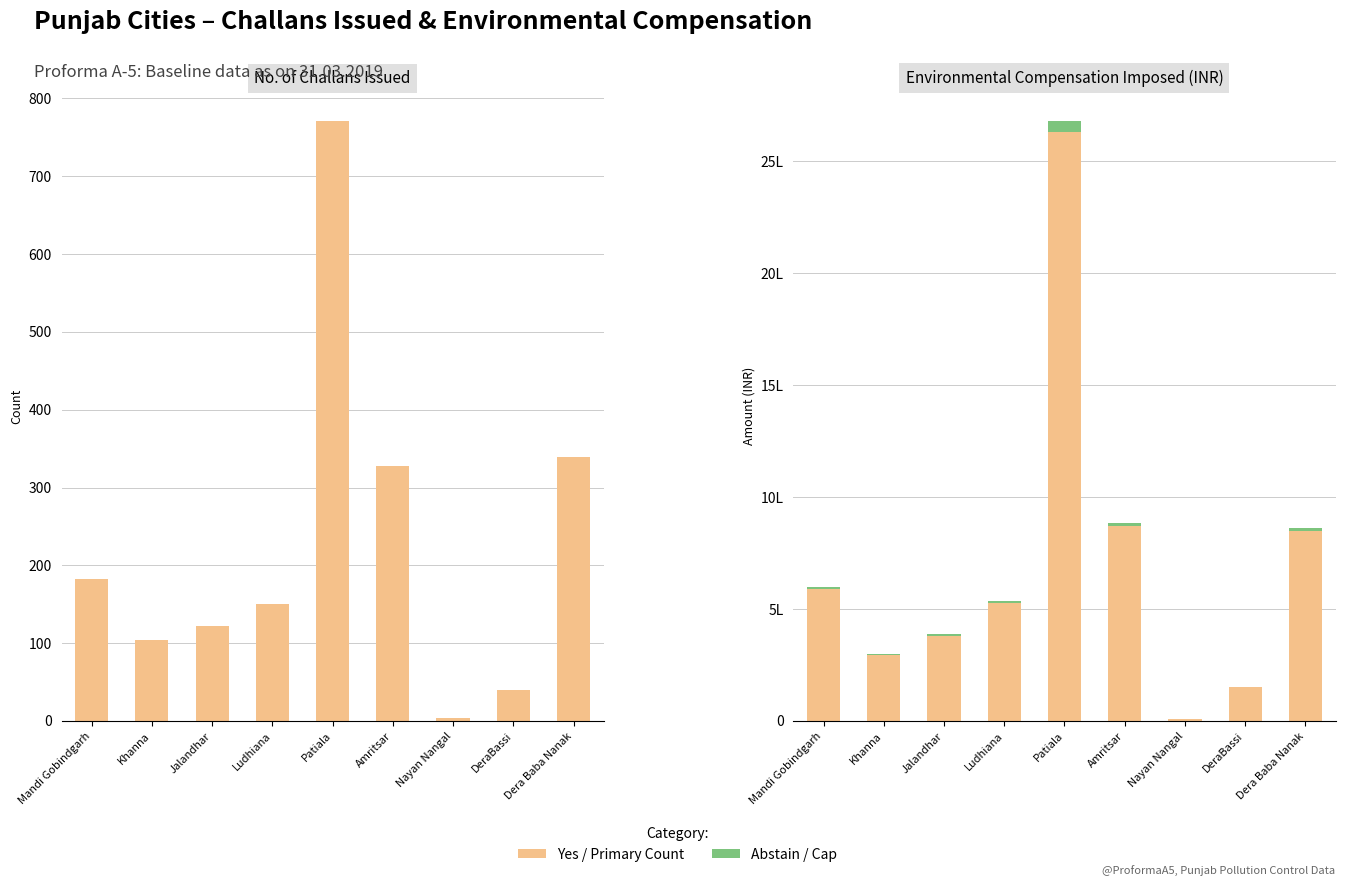

What position from the right is Dera Baba Nanak?

1